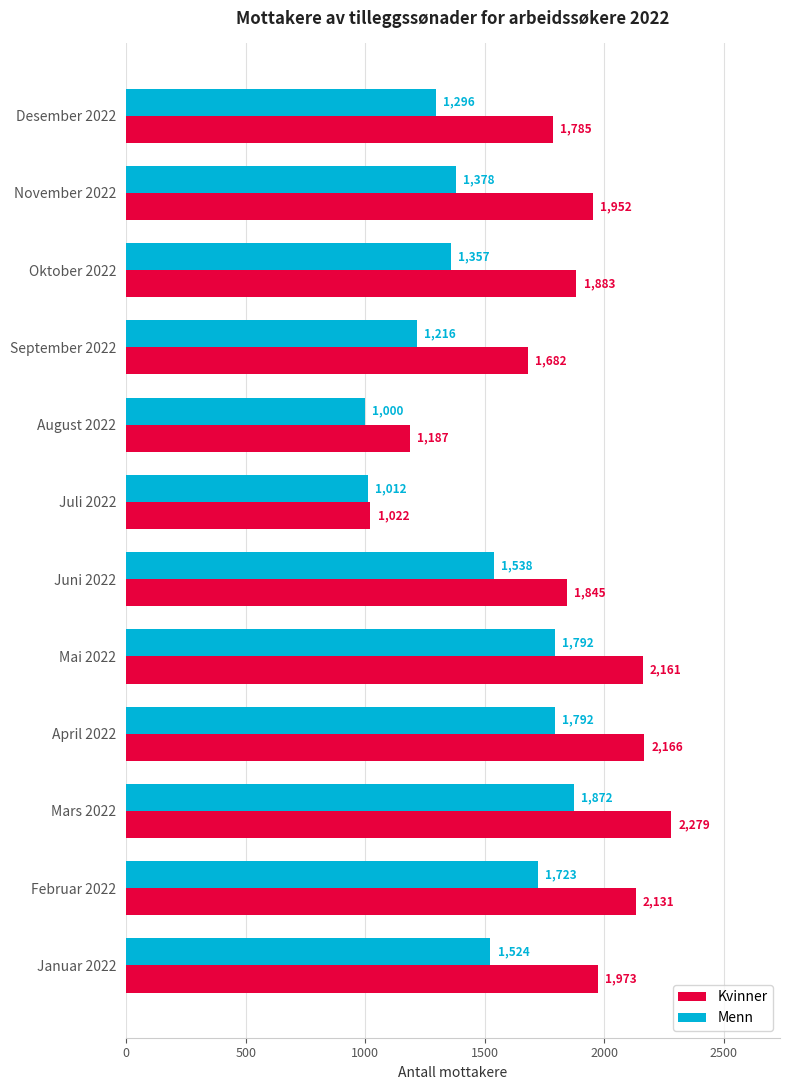

Rank the series by their maximum value, from lowest to highest.

Menn, Kvinner